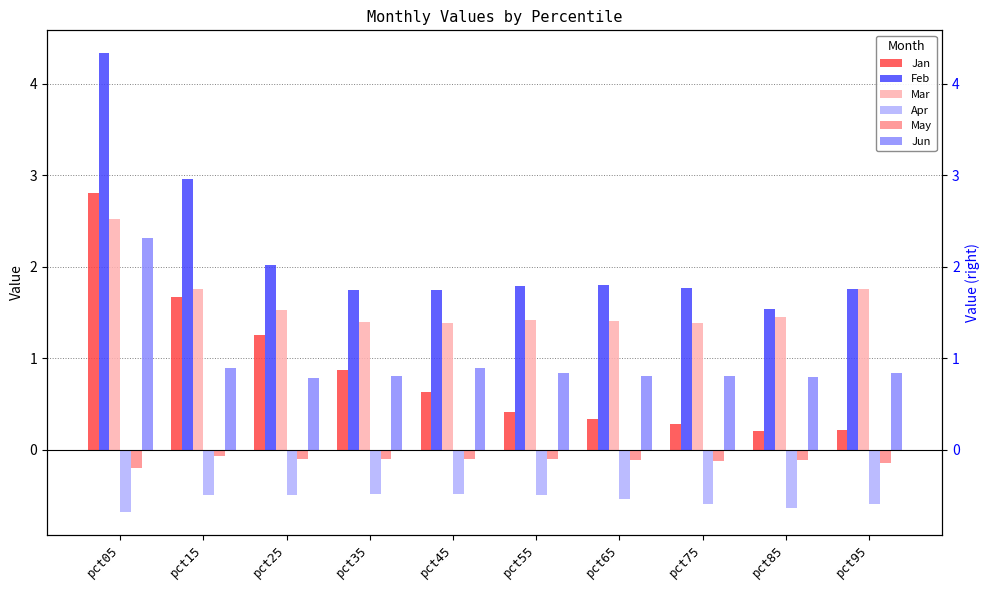

What is the difference between the maximum and minimum values in the Apr series?

0.2